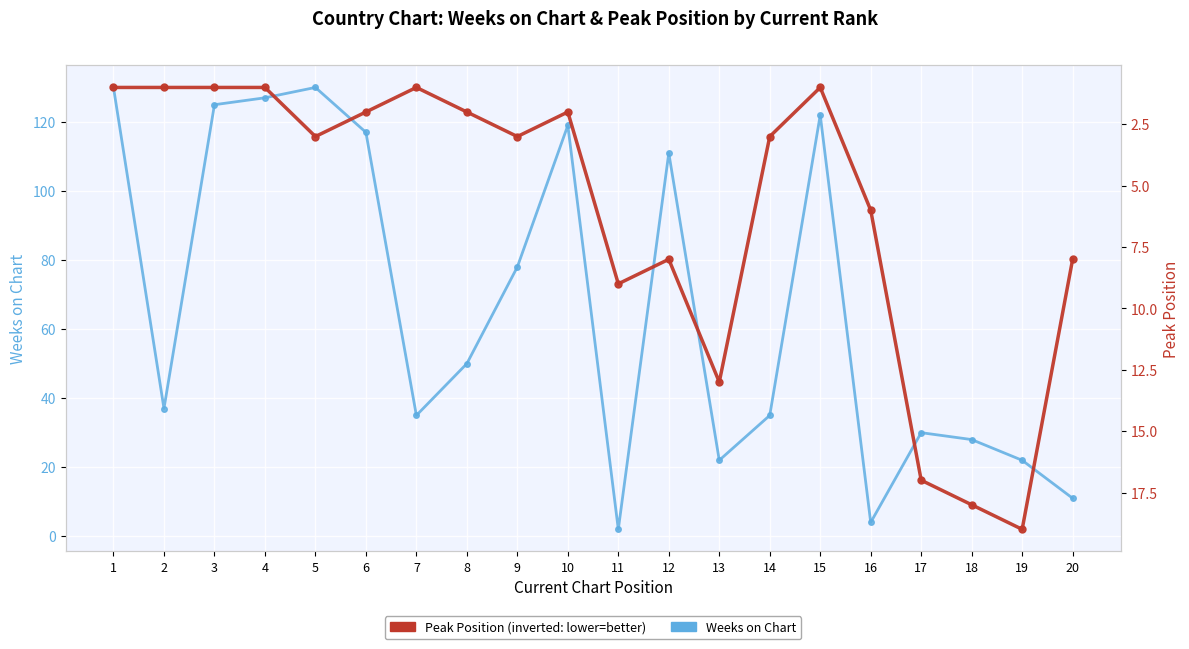

List the series in order of their overall mean, lowest first.

Peak Position, Weeks on Chart